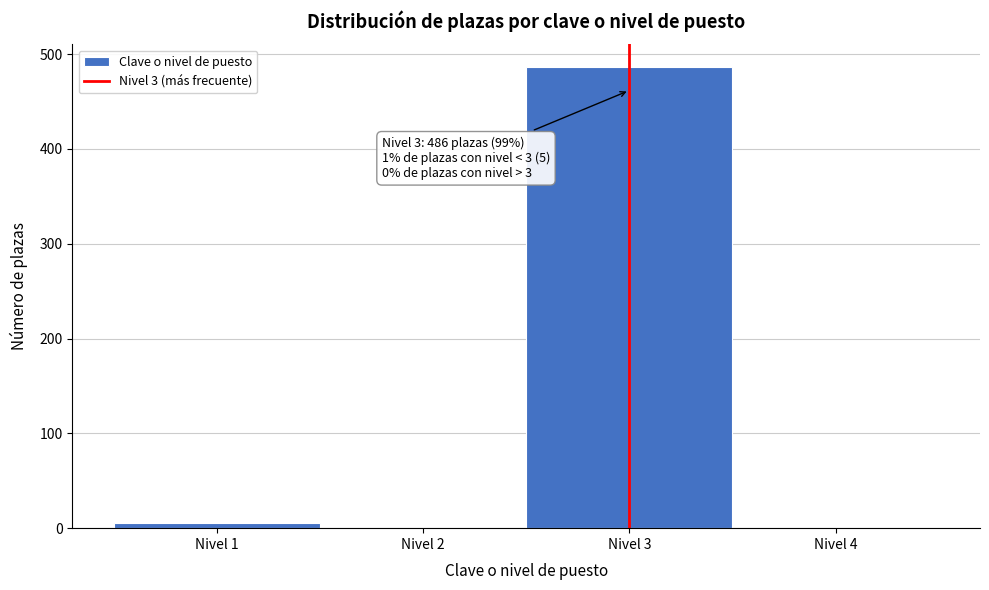

Over which range of the x-axis is the bar tallest?

2.5 to 3.5